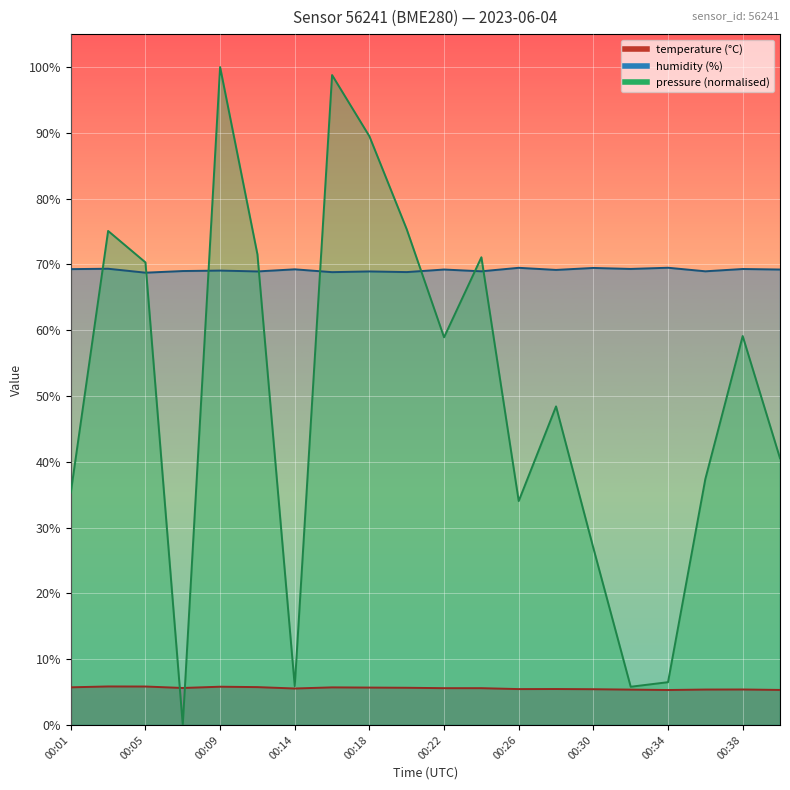

True or false: pressure has a value of 58.9 at 00:22.

True